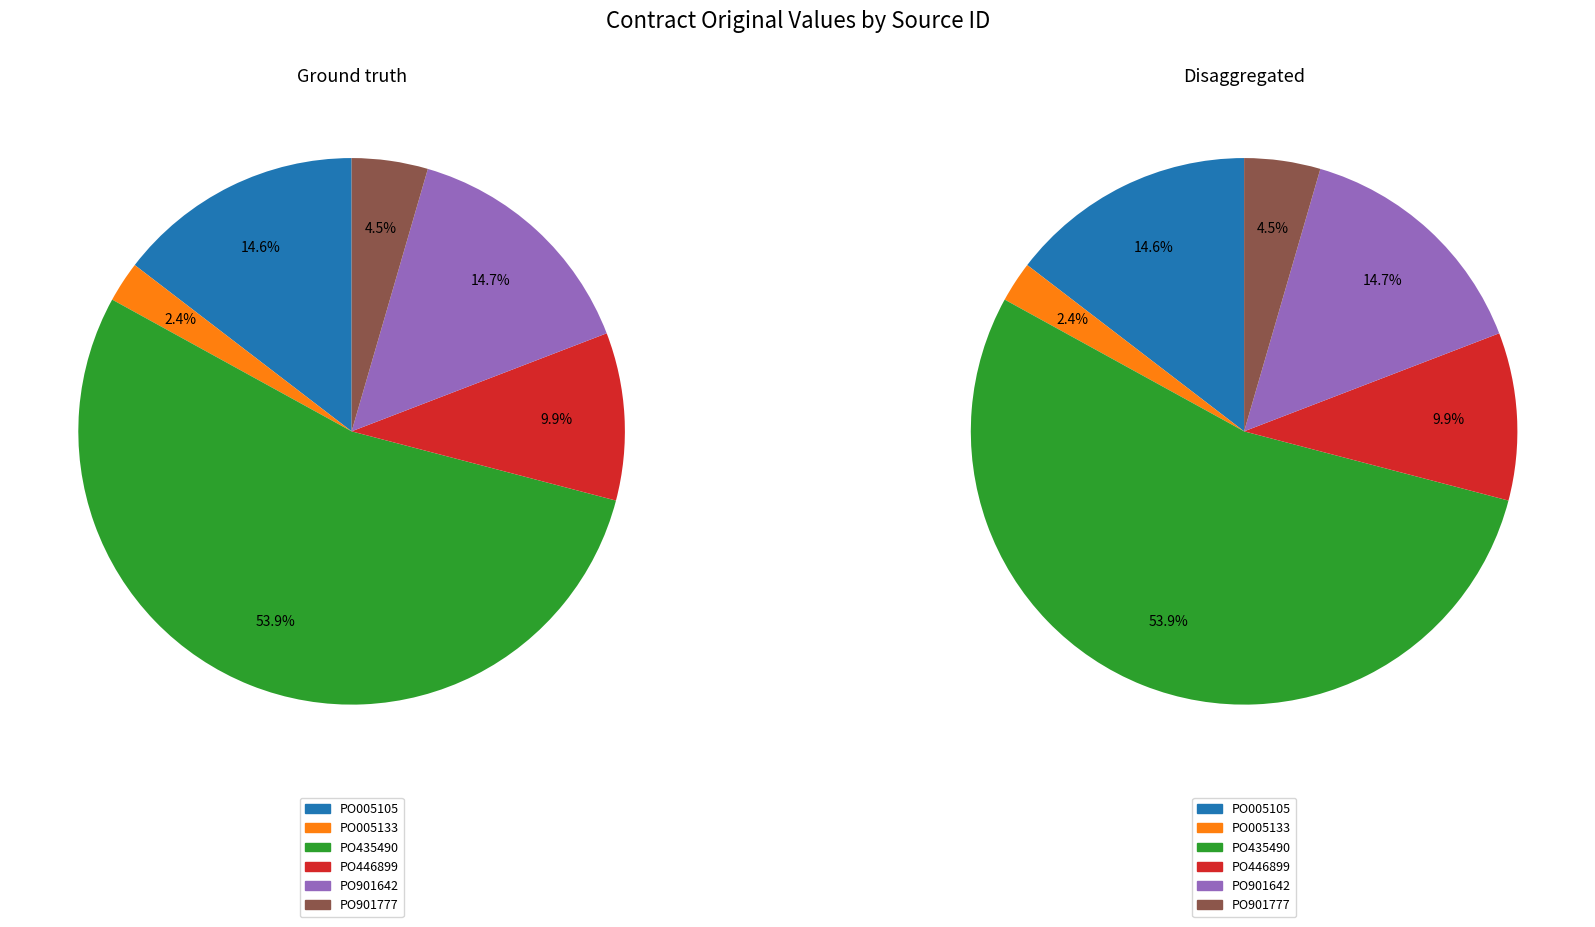

To the nearest percent, what is the combined percentage of PO901777 and PO435490?

58%